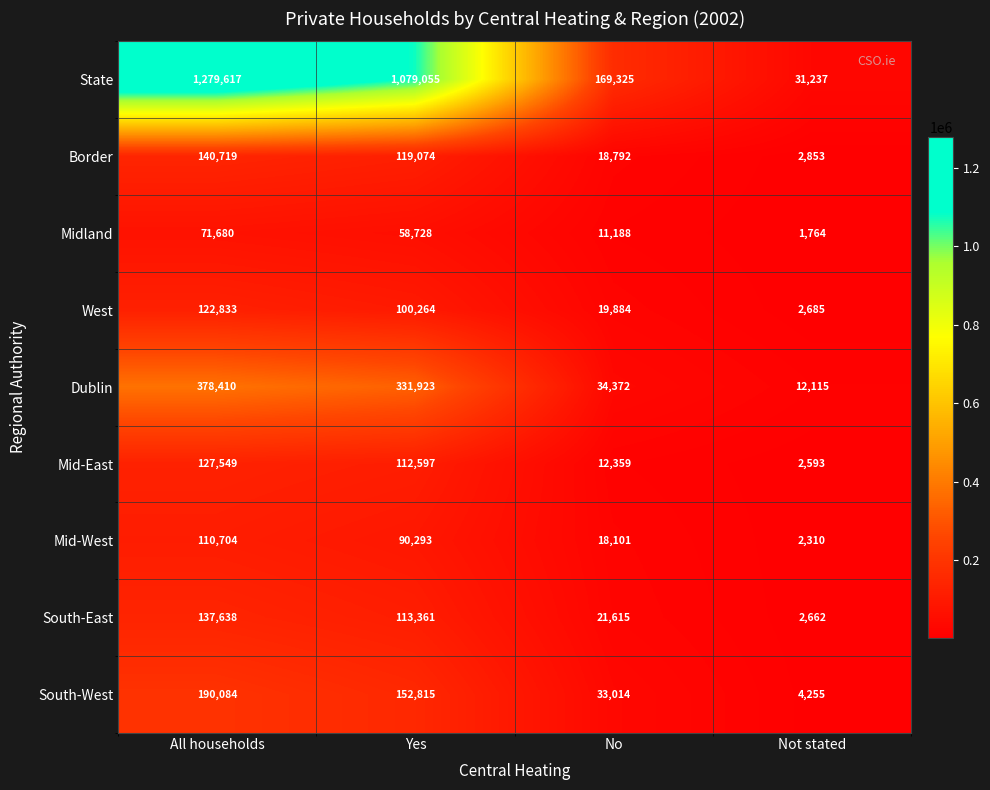

At Yes, list the series in order from largest to smallest.

State, Dublin, South-West, Border, South-East, Mid-East, West, Mid-West, Midland